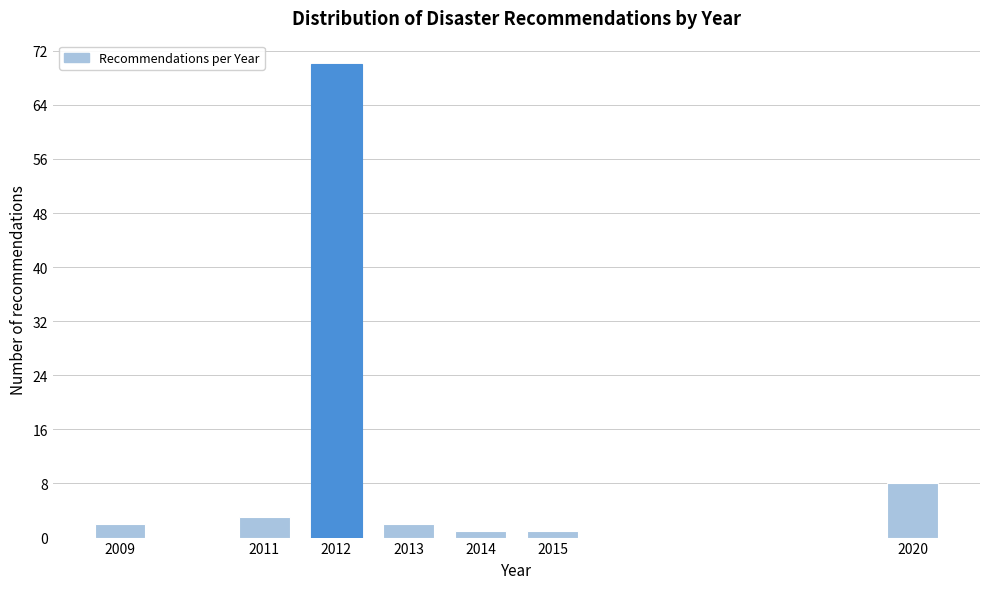

Reading left to right, extract all data points from this chart.

2009=2	2011=3	2012=70	2013=2	2014=1	2015=1	2020=8